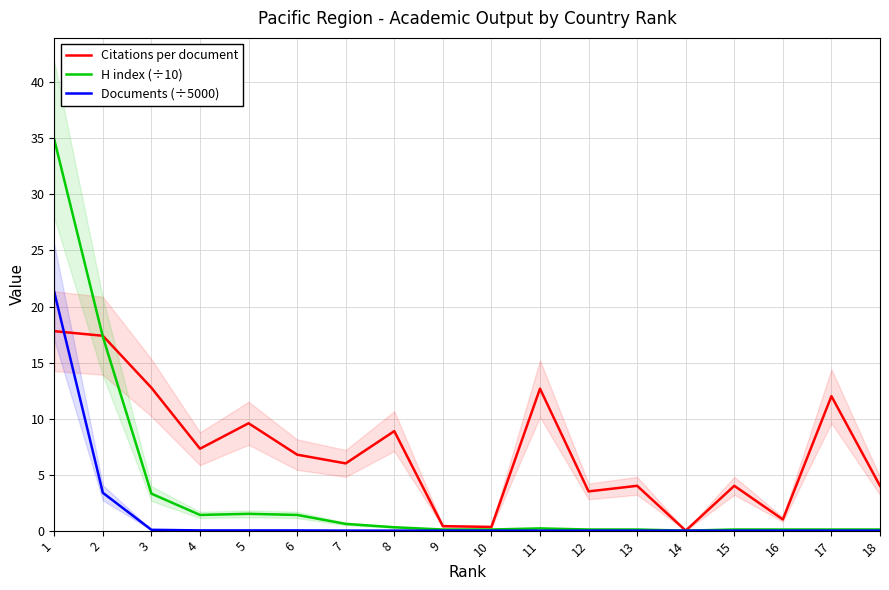

Is the value of H index (÷10) at 16 greater than the value of Citations per document at 7?

No